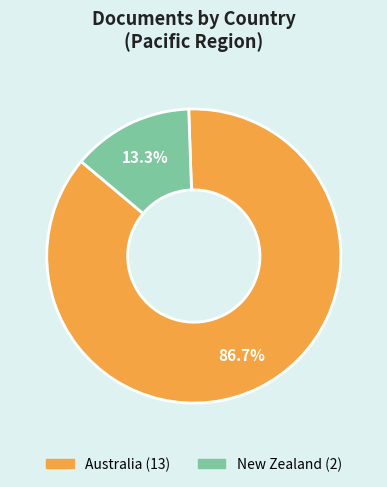

Approximately how many times larger is the value at Australia compared to New Zealand?

6.5